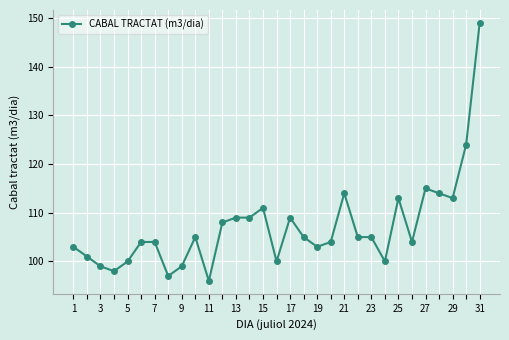

What is the difference between the maximum and second lowest values?

52